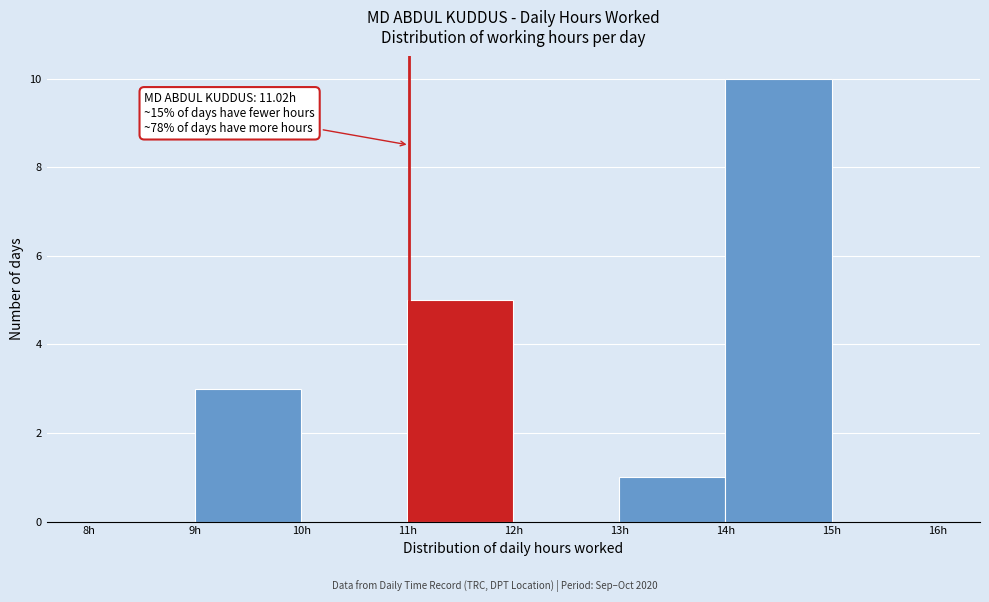

Over which range of the x-axis is the bar tallest?

14 to 15